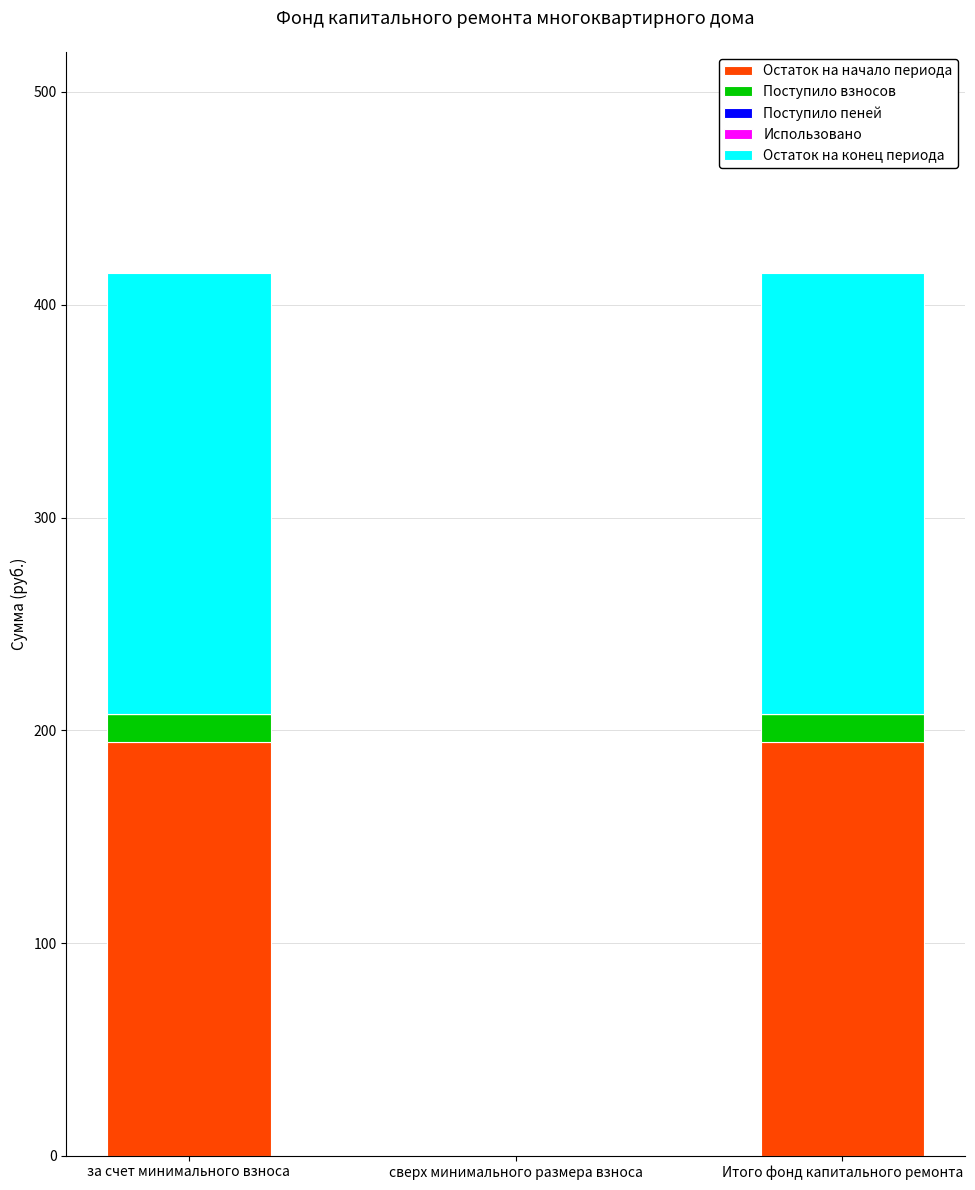

Reading left to right, list the values for the Остаток на начало периода series.

за счет минимального взноса=194.6	сверх минимального размера взноса=0.0	Итого фонд капитального ремонта=194.6